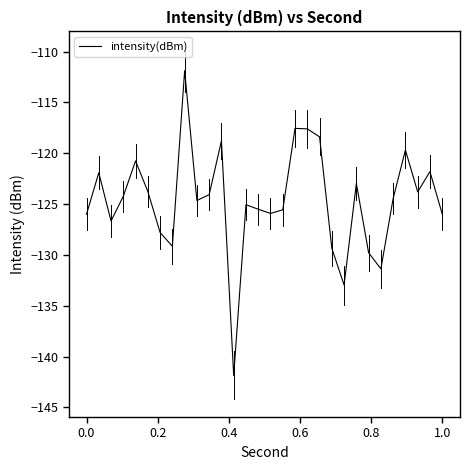

What is the difference between the maximum and second lowest values?

21.1